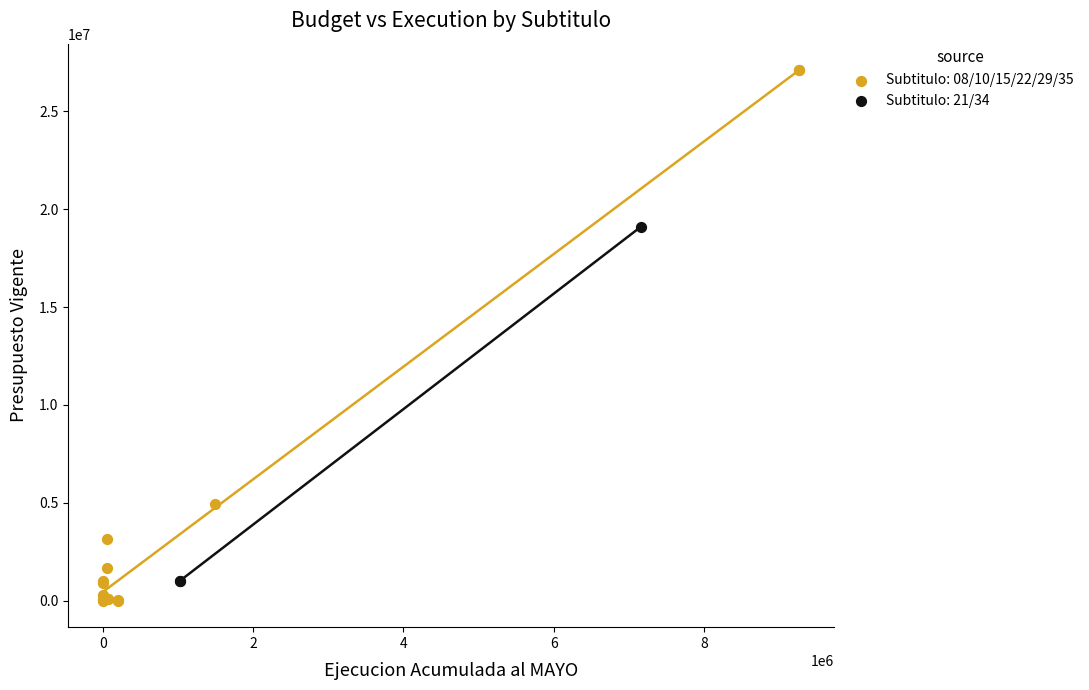

Which series contains the highest Y value?

Subtitulo: 08/10/15/22/29/35